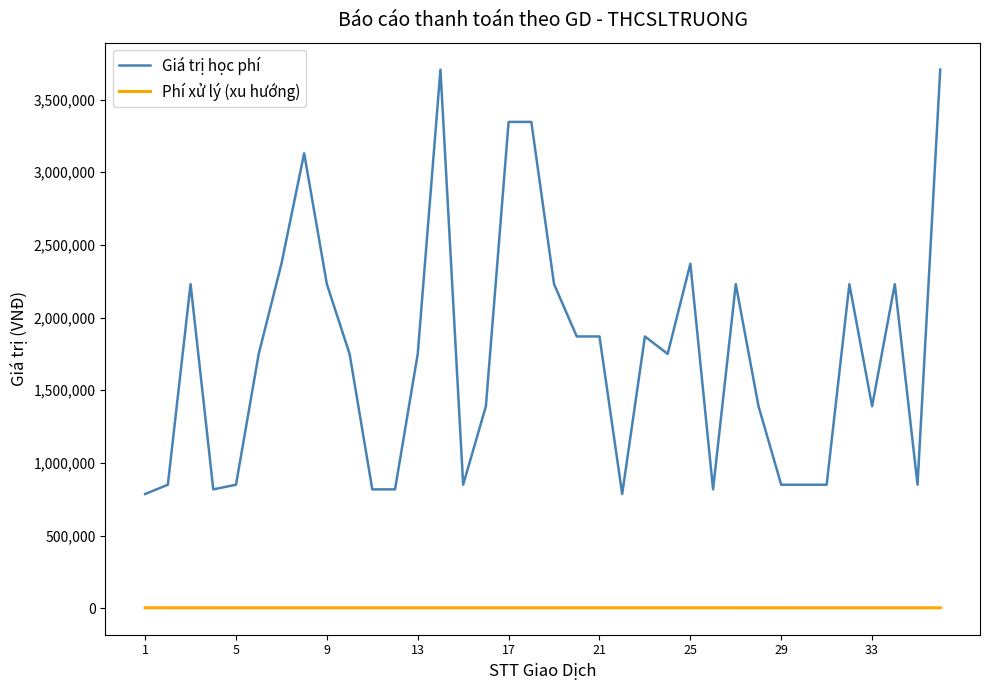

Which series has the widest spread of values?

Giá trị học phí